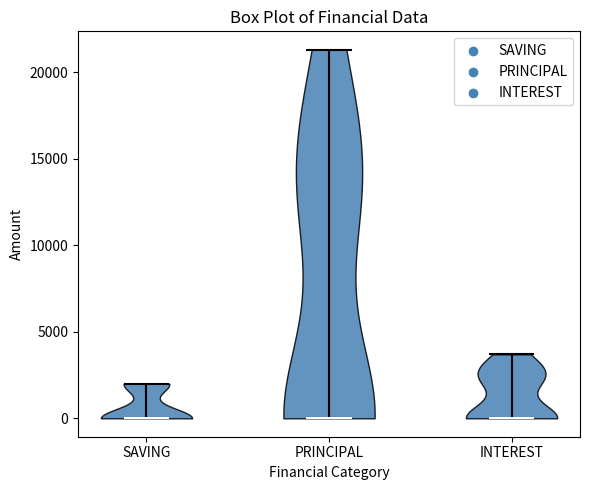

What is the highest point the violin for SAVING reaches on the y-axis? The values are not printed on the chart, so give them approximately, as read against the axis.

2000